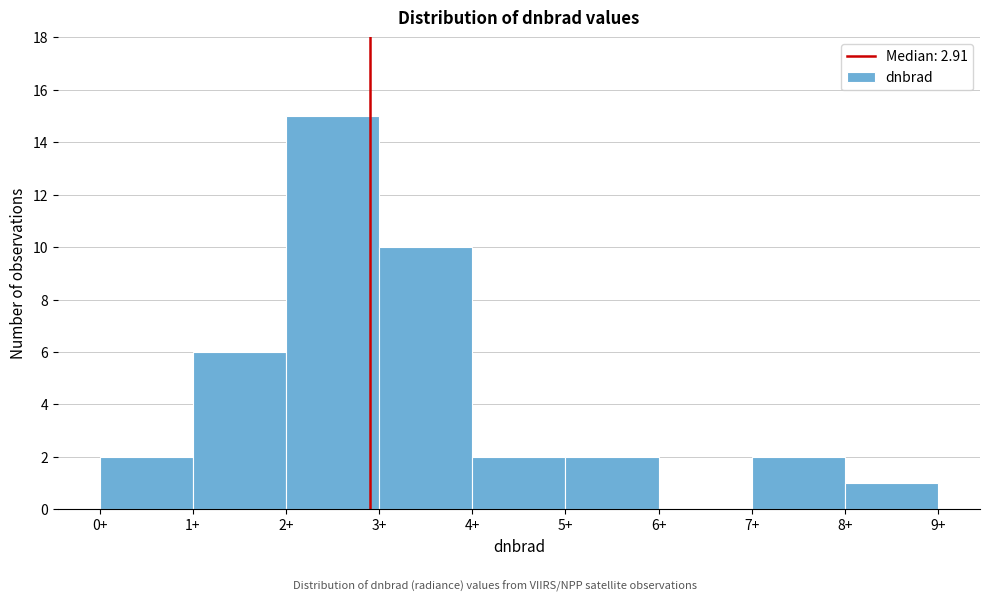

Reading left to right, transcribe this chart: for each bar, give the range it covers on the x-axis and its height. The values are not printed on the chart, so give them approximately, as read against the axis.

0 to 1: 2
1 to 2: 6
2 to 3: 15
3 to 4: 10
4 to 5: 2
5 to 6: 2
6 to 7: 0
7 to 8: 2
8 to 9: 1